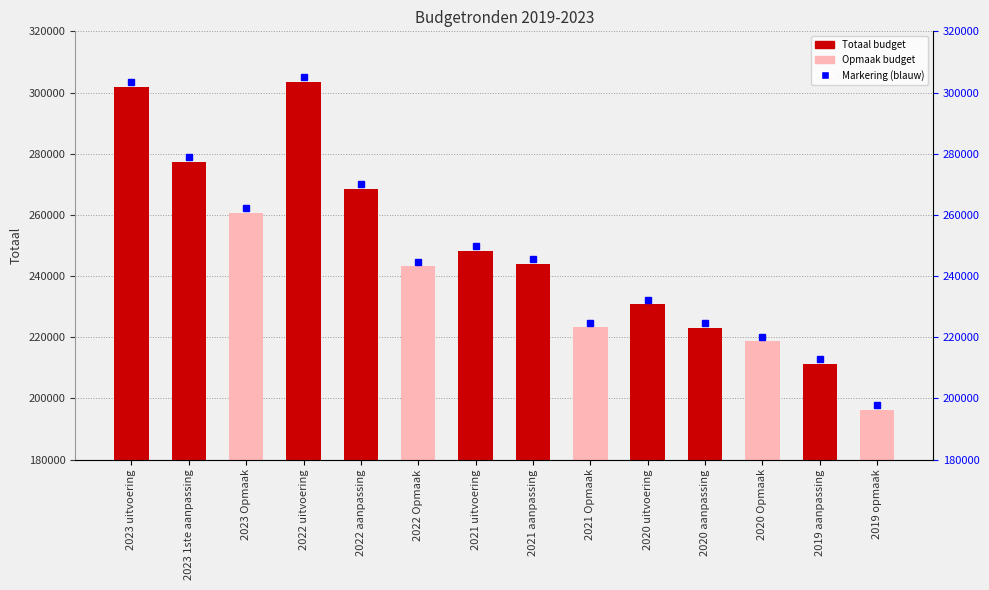

What is the value of the 1st bar from the left?

301896